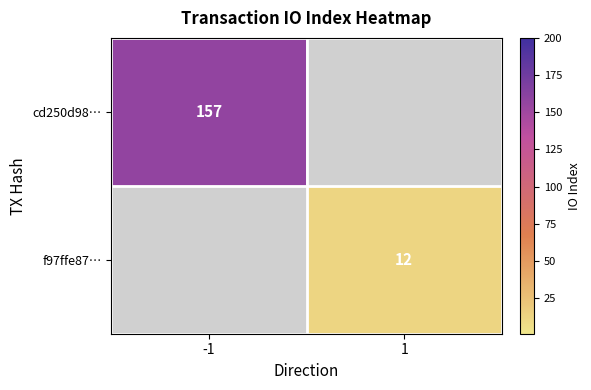

Is it true that cd250d98… equals 157 at -1?

True